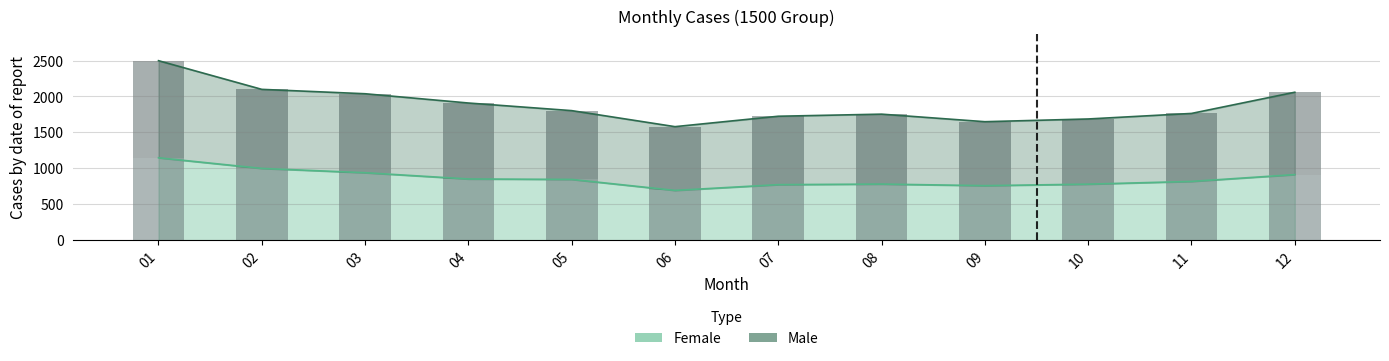

The Male (bar) series shows 1146 at 12. True or false?

True